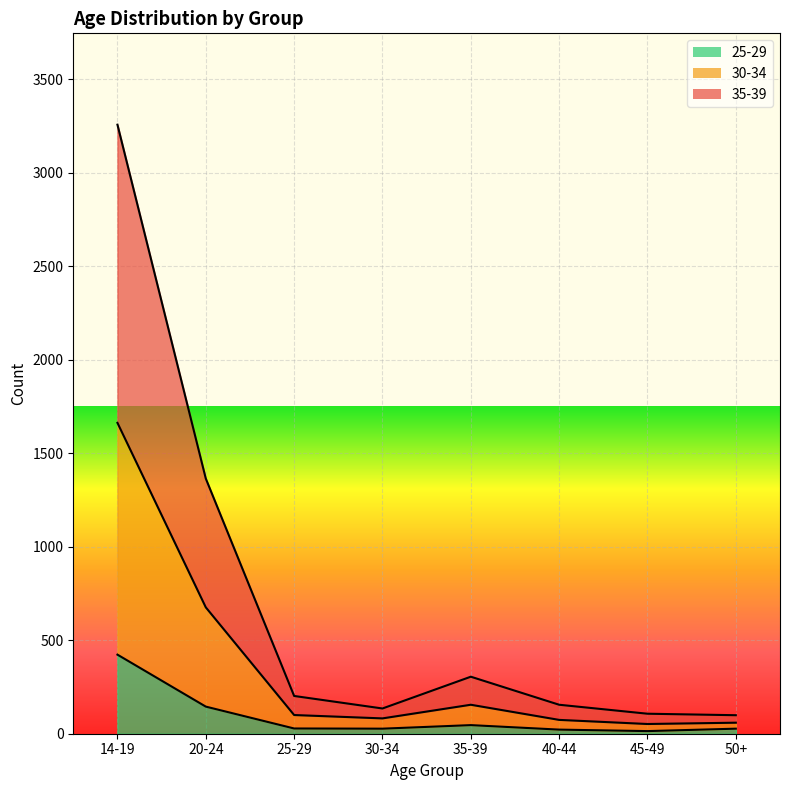

True or false: 30-34 and 35-39 cross at least once.

False